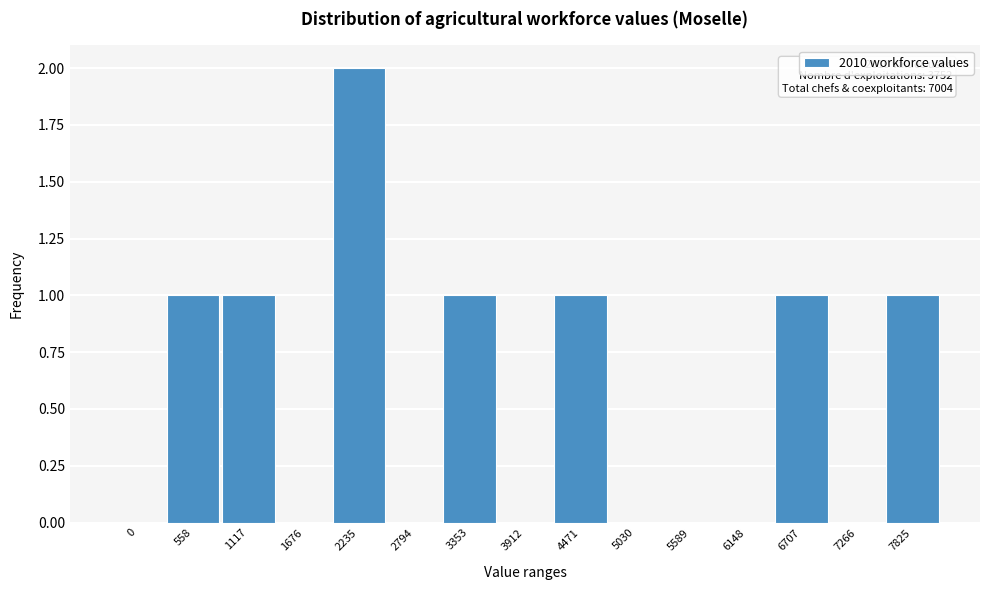

Reading left to right, extract all data points from this chart.

0=0	558=1	1117=1	1676=0	2235=2	2794=0	3353=1	3912=0	4471=1	5030=0	5589=0	6148=0	6707=1	7266=0	7825=1